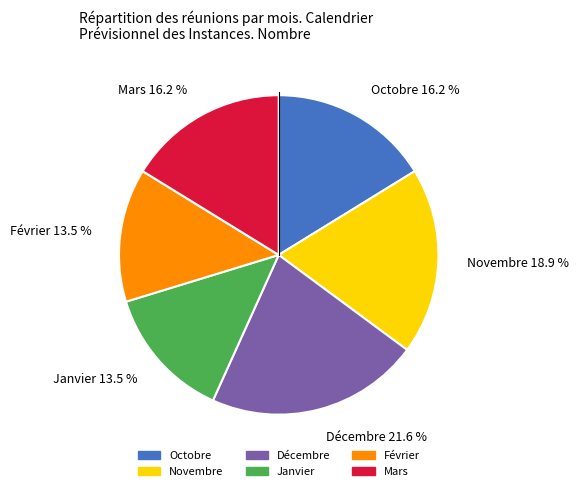

Between Janvier and Novembre, which is larger?

Novembre